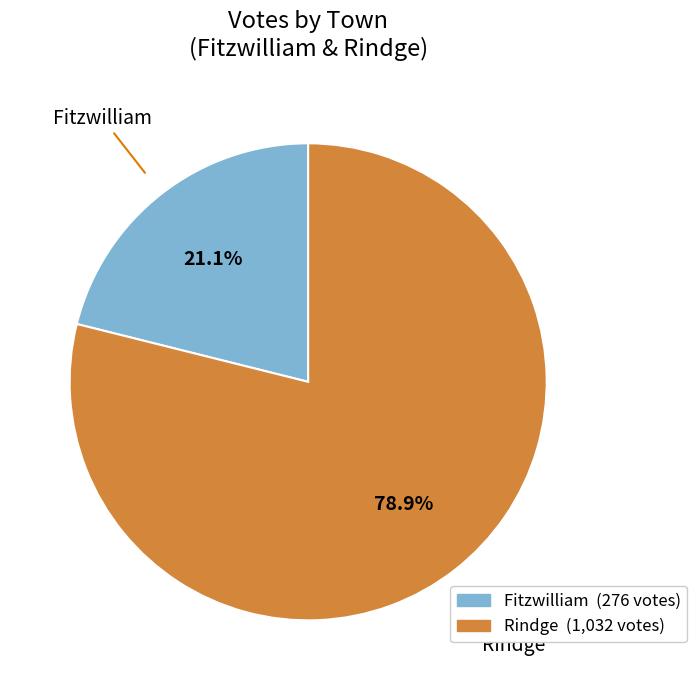

To the nearest percent, what portion does Rindge represent?

79%